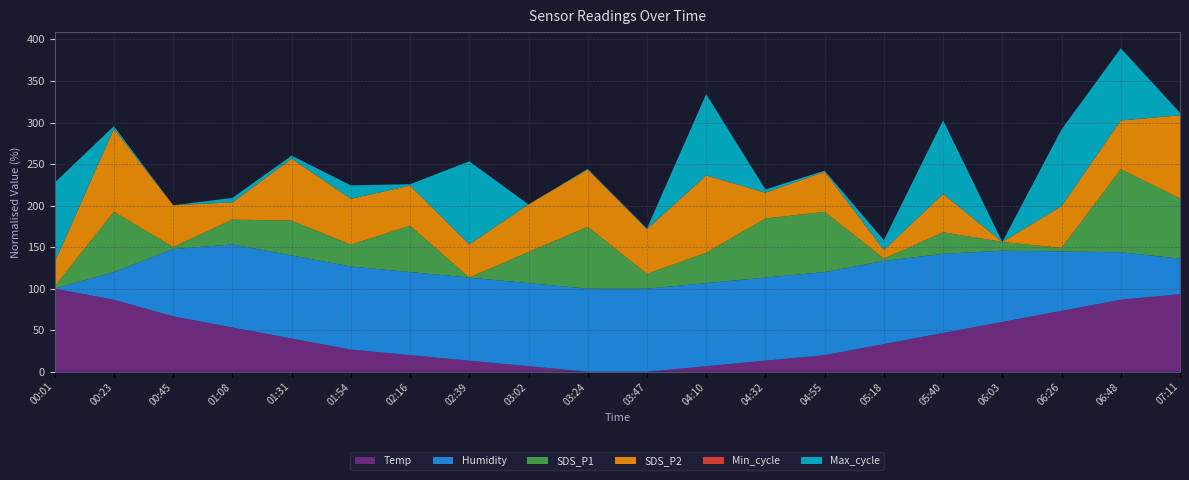

The value of Temp at 06:26 is 73.3. True or false?

True